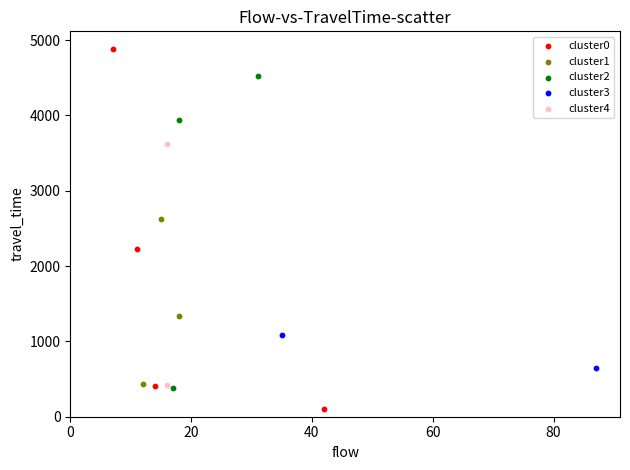

Which series reaches the minimum Y coordinate?

cluster0